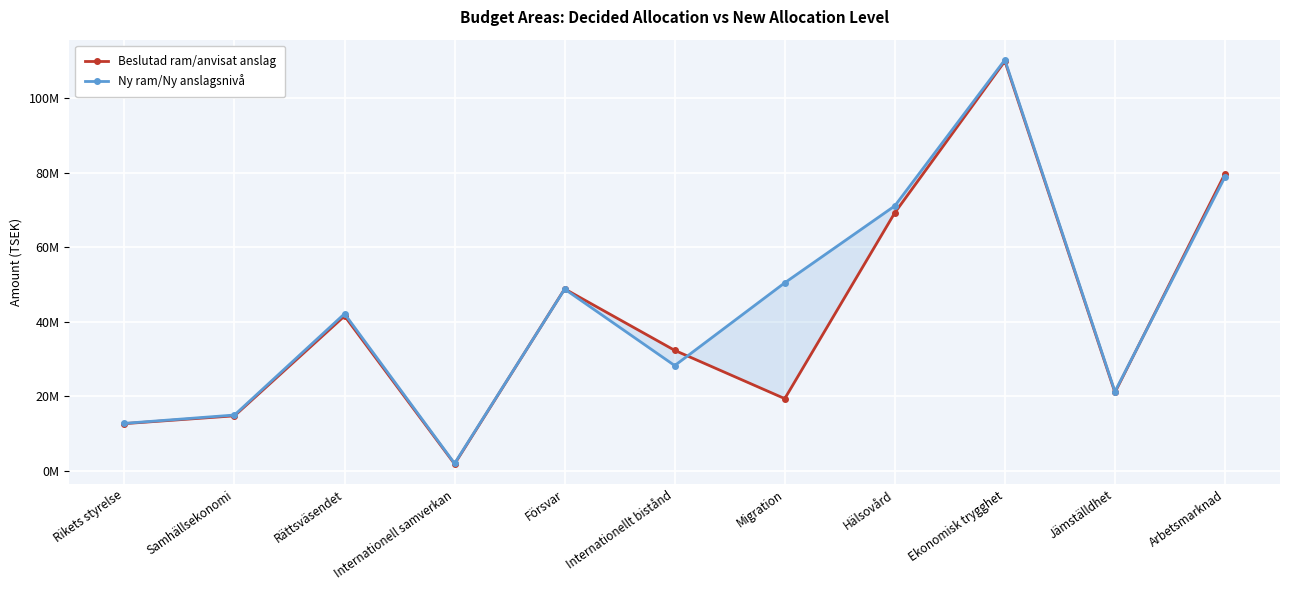

What is the difference between the maximum and minimum values in the Ny ram/Ny anslagsnivå series?

108159628